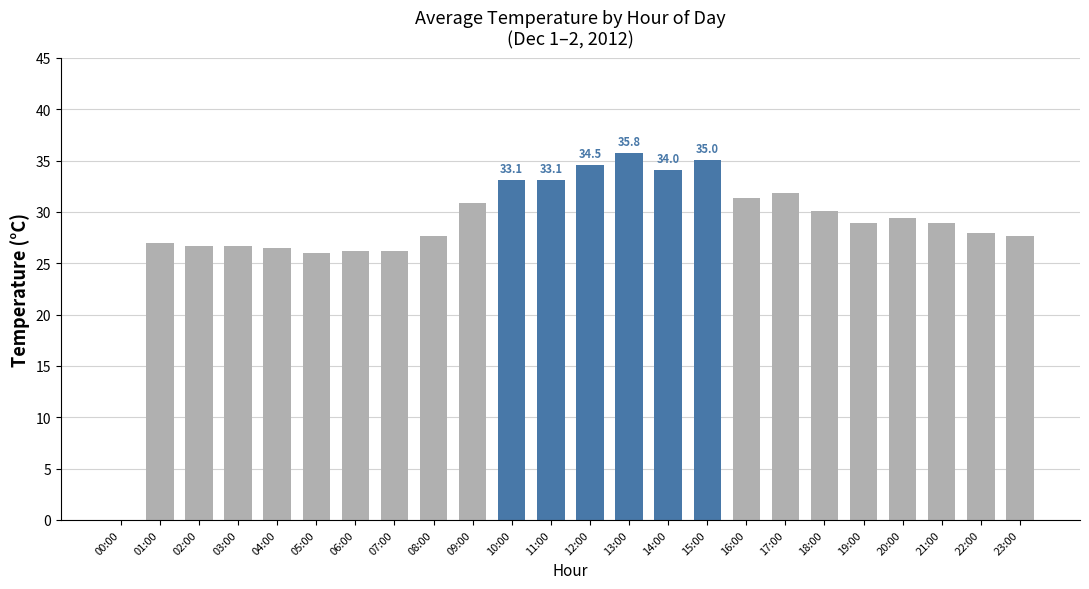

Is it true that the value at 09:00 is 50.5?

False